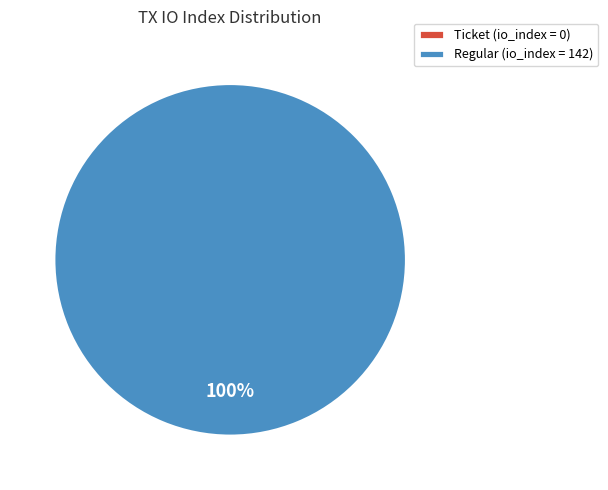

Count the number of slices in the pie.

2